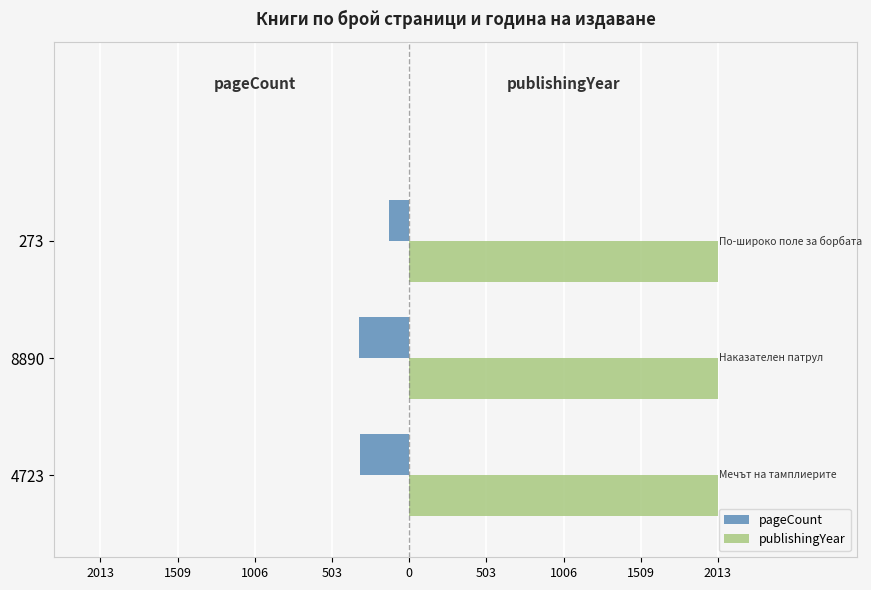

Which series has the widest spread of values?

pageCount